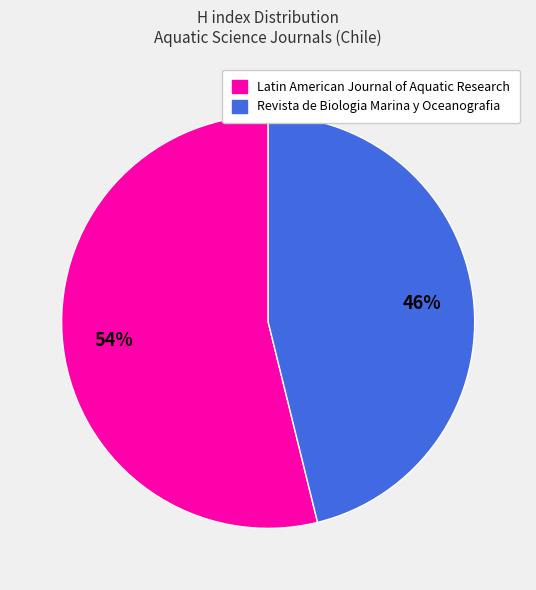

Combined, do Latin American Journal of Aquatic Research and Revista de Biologia Marina y Oceanografia account for over 50%?

Yes